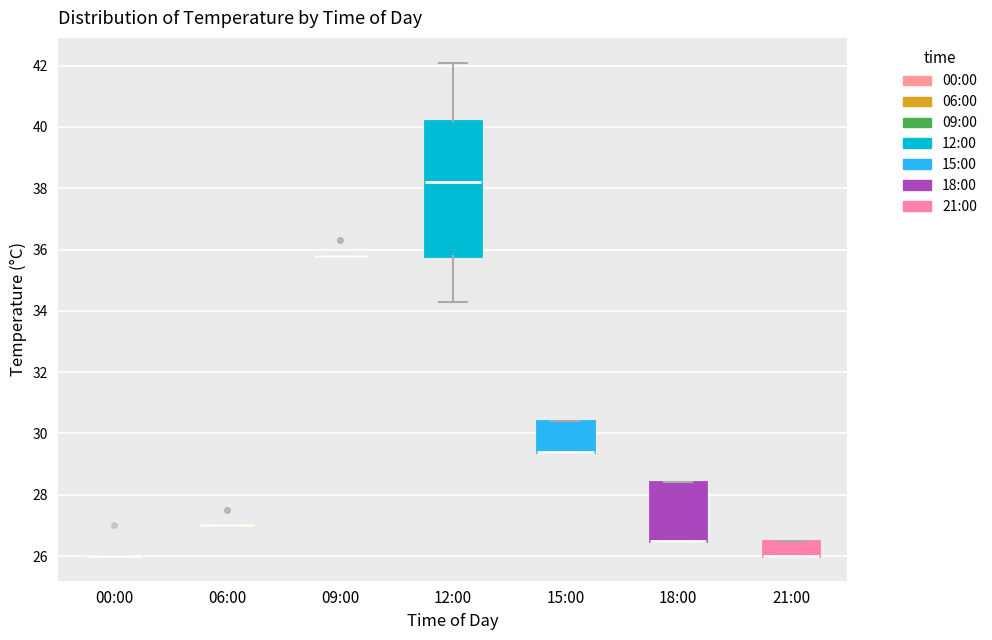

Comparing the boxes themselves (not the whiskers), which one is the tallest?

12:00